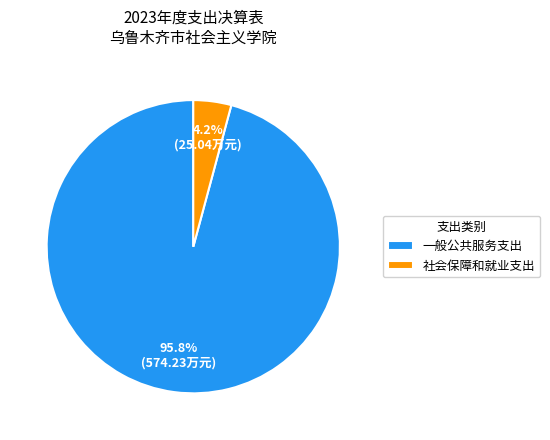

To the nearest percent, what percentage of the pie is 社会保障和就业支出?

4%